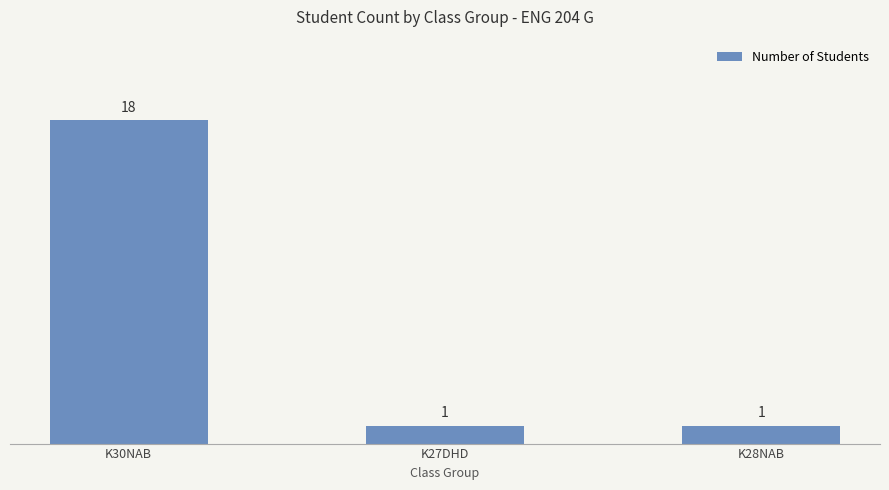

Count the number of categories in the chart.

3